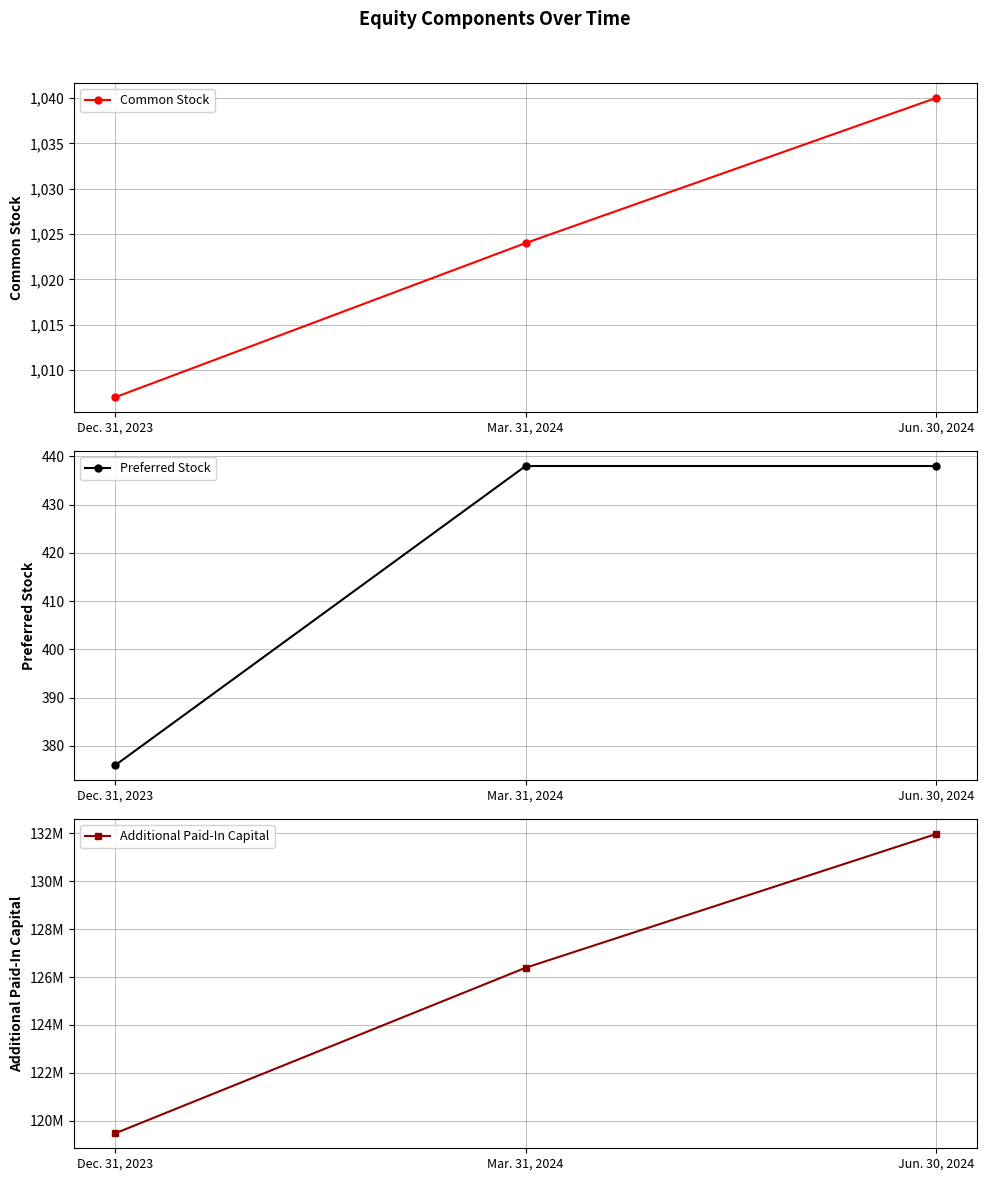

At which category does the chart reach its peak across all series?

Jun. 30, 2024